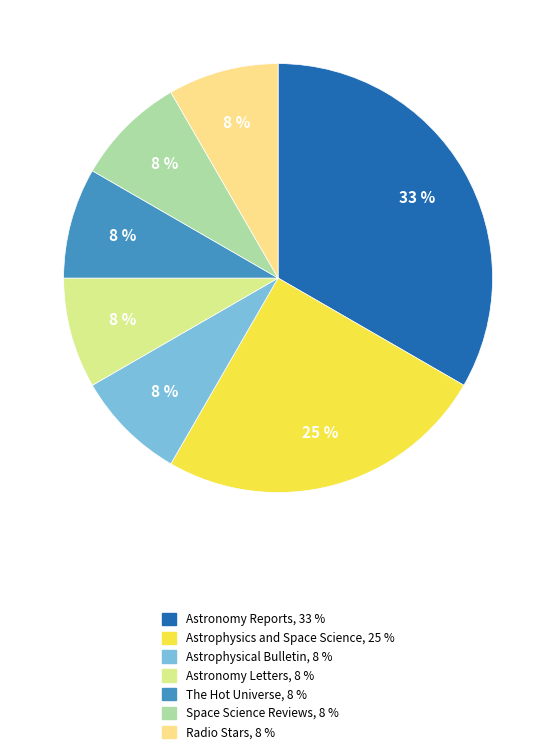

How many segments does this pie chart have?

7